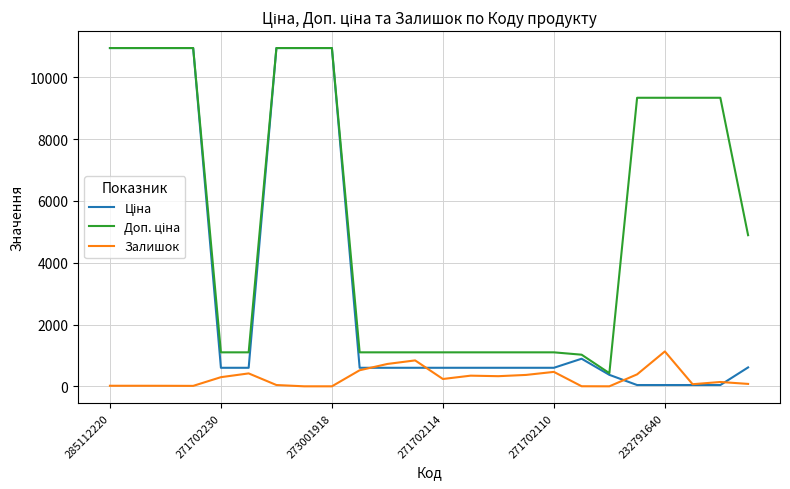

Is this an area chart (filled region under the line)?

No